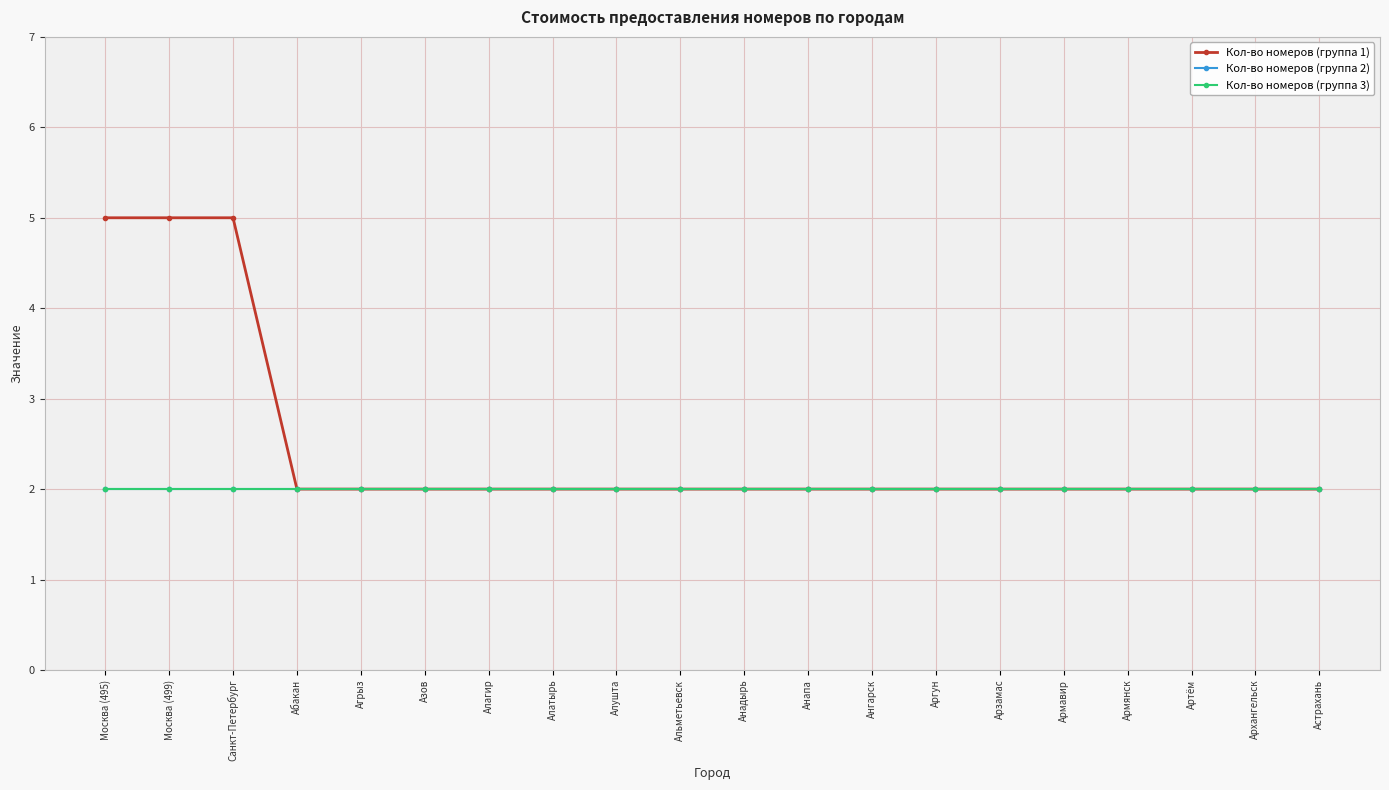

Does the chart have visible grid lines?

Yes